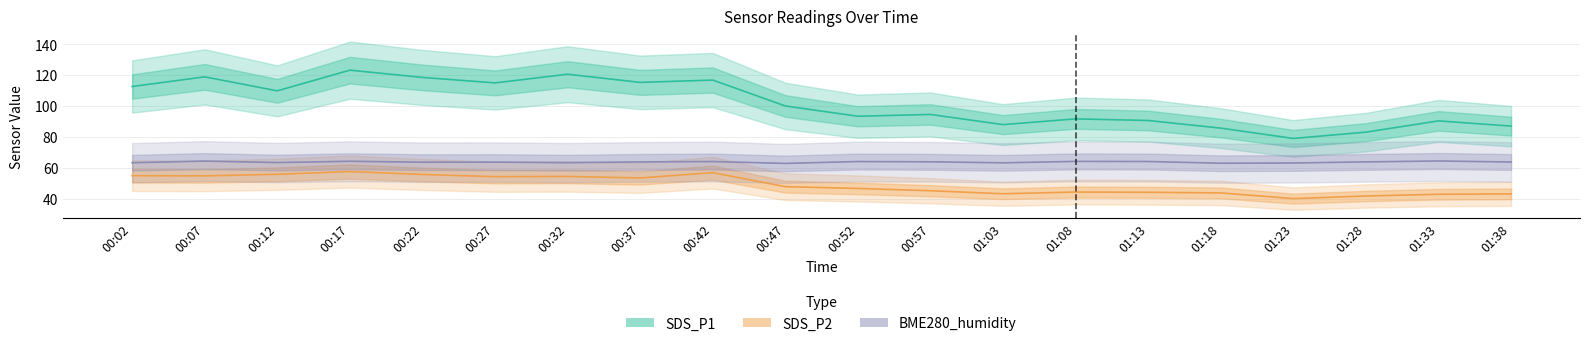

What is the spread (max minus min) of values at 00:47?

52.1